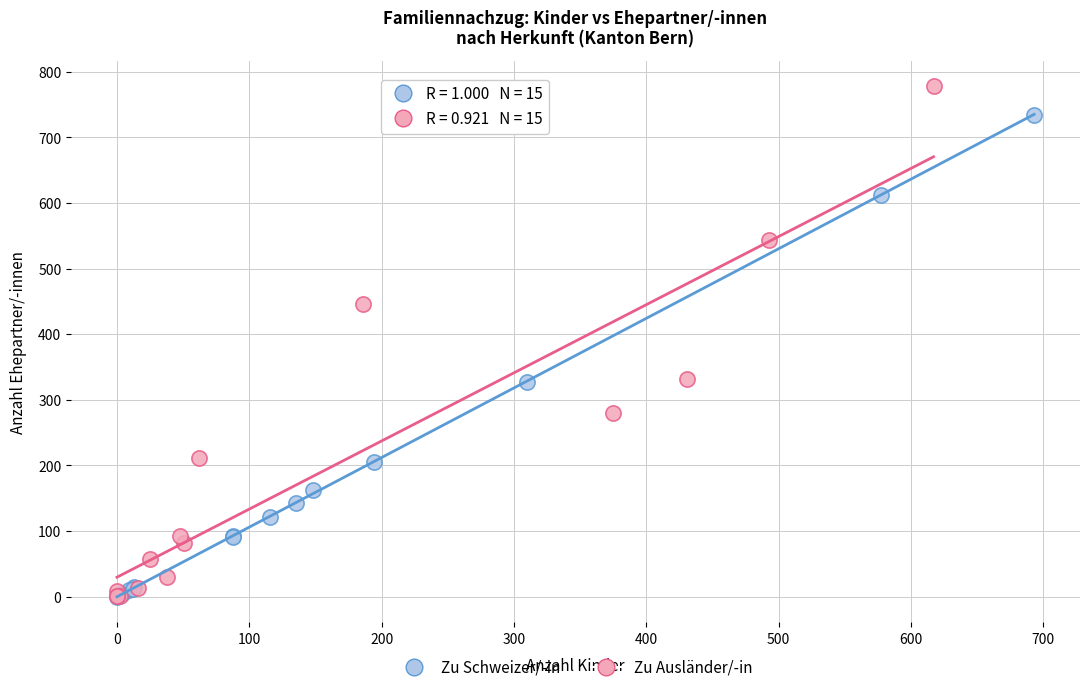

Which series has the largest Y range (max minus min)?

Zu Ausländer/-in